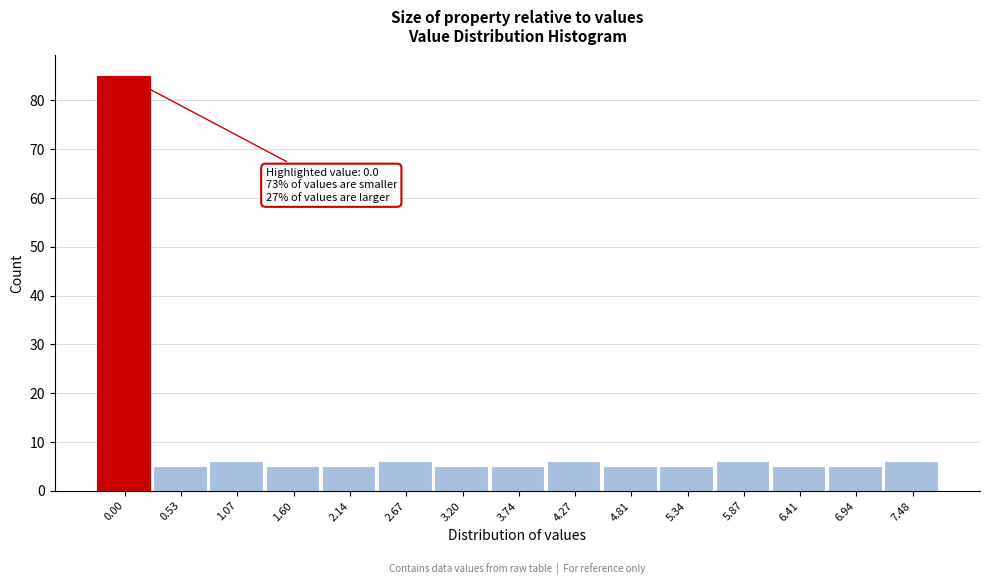

Reading left to right, extract all data points from this chart.

0.00=85	0.53=5	1.07=6	1.60=5	2.14=5	2.67=6	3.20=5	3.74=5	4.27=6	4.81=5	5.34=5	5.87=6	6.41=5	6.94=5	7.48=6